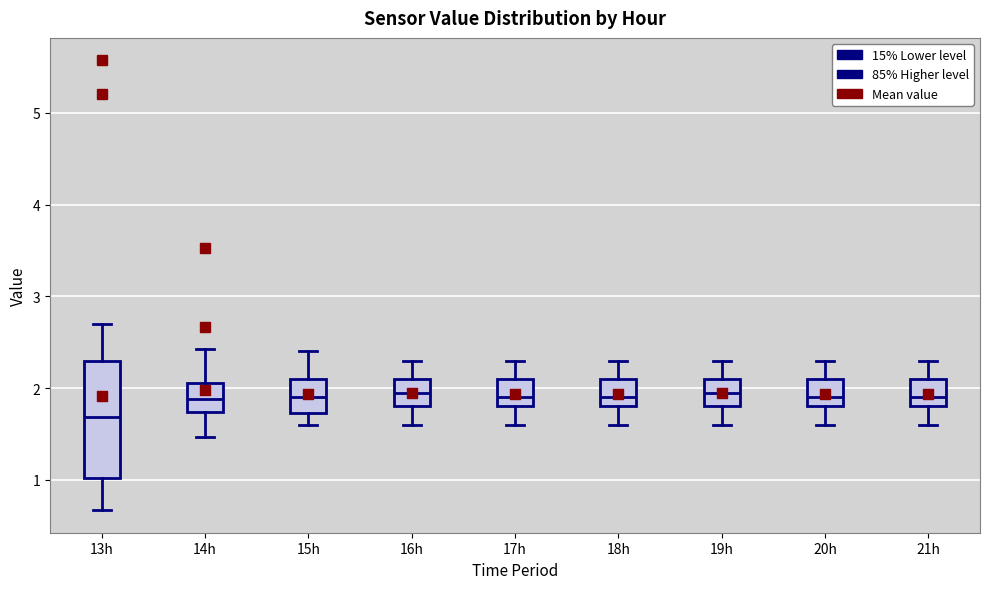

Which box has the lowest median line?

13h